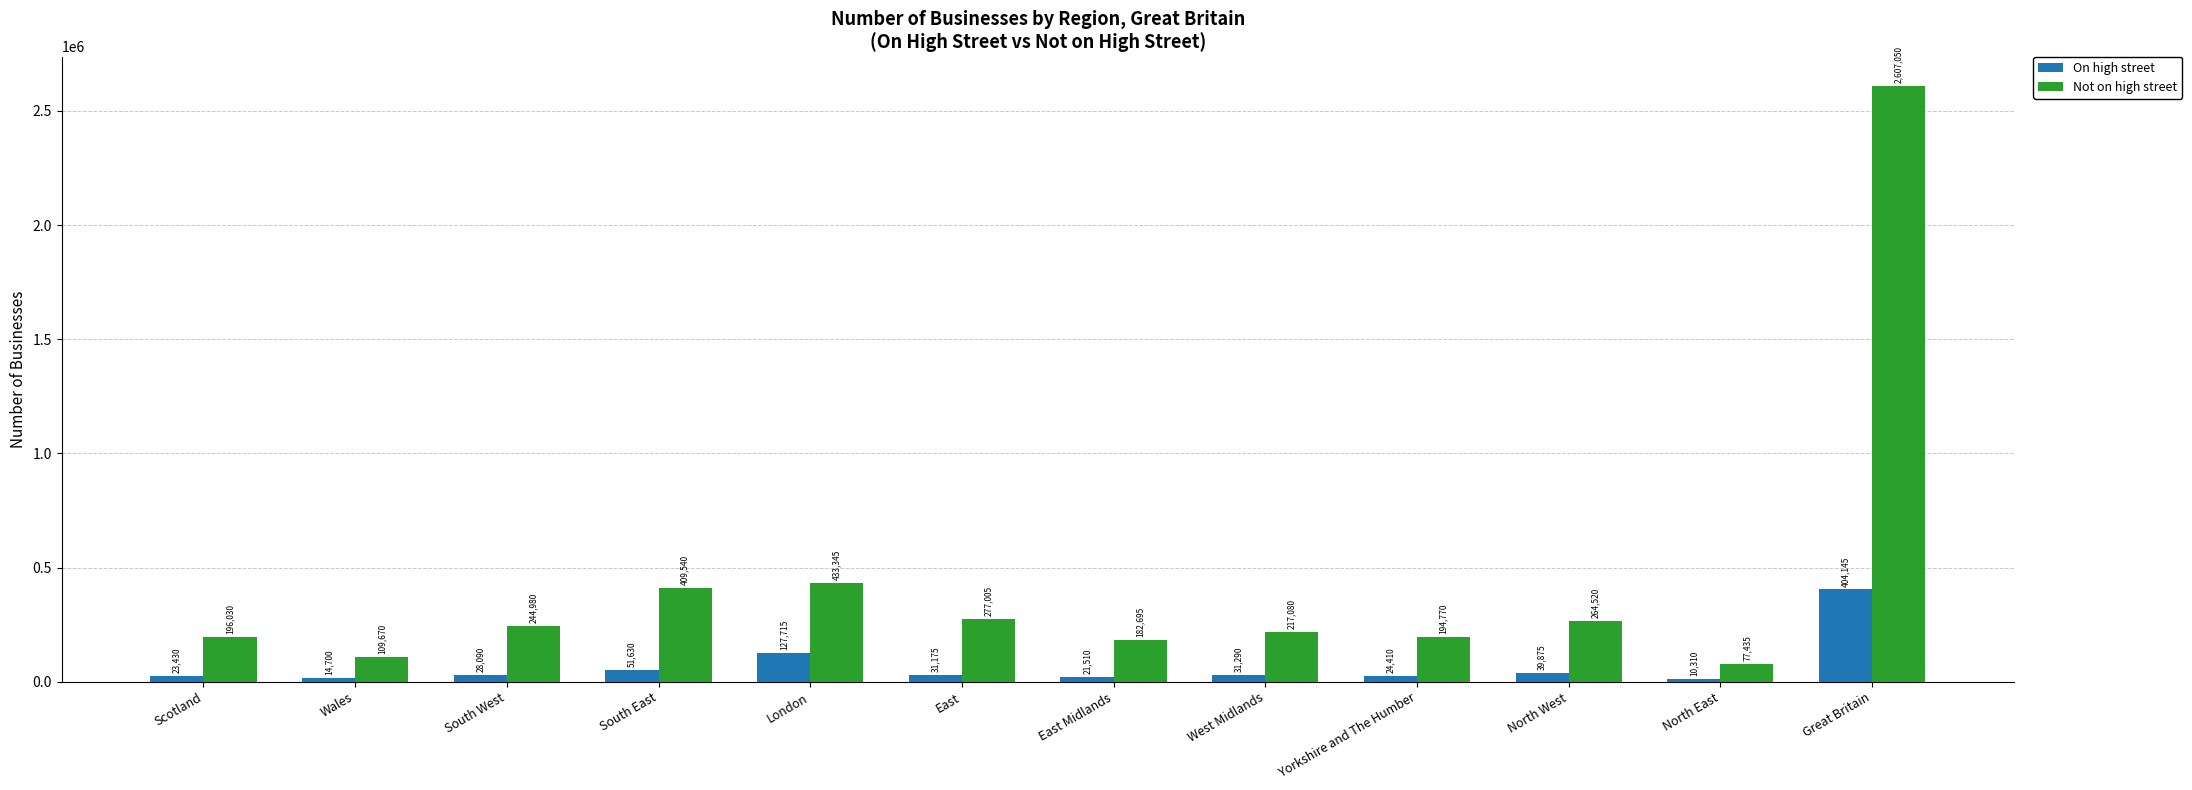

What is the difference between the maximum and minimum values in the On high street series?

393835